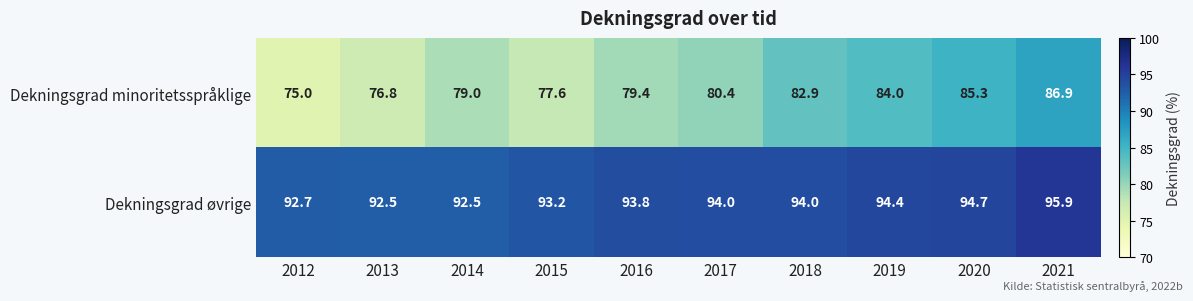

What is the approximate value of Dekningsgrad minoritetsspråklige at 2016?

79.4